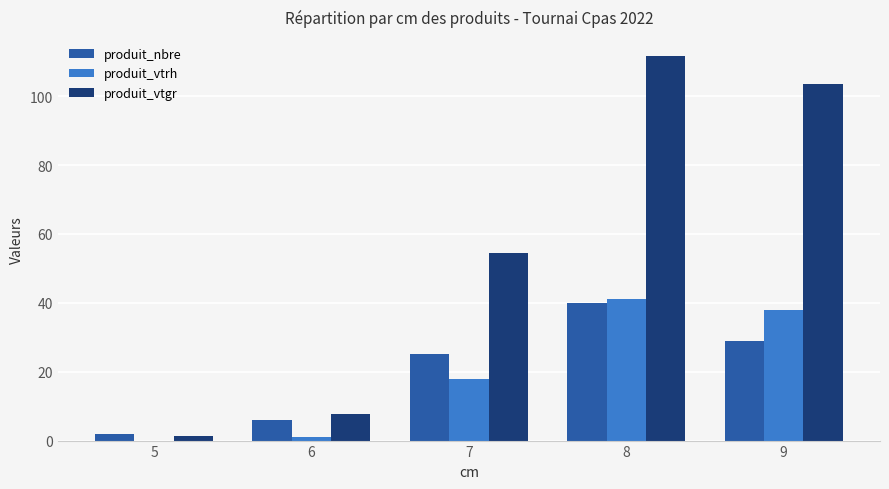

What is the total value across all series at 6?

14.8